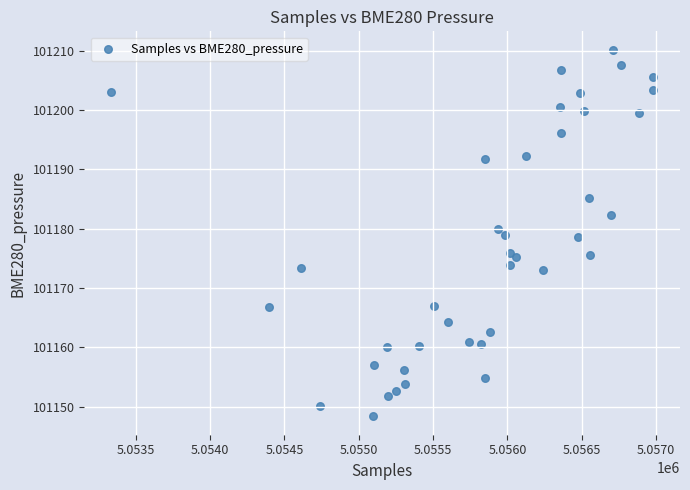

What is the range of X values (max minus min)?

3642.0